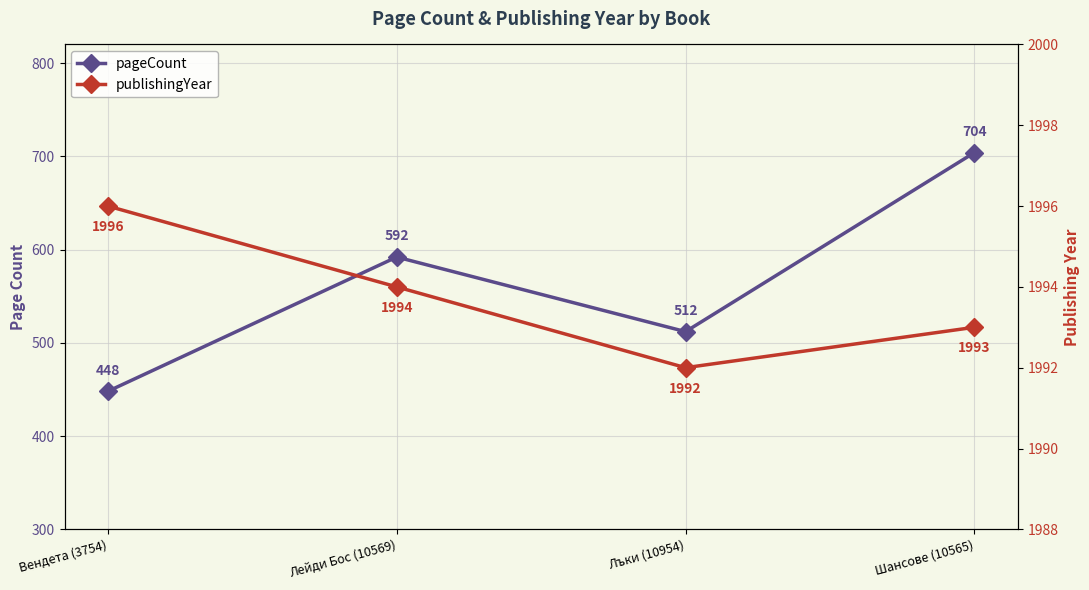

Where is the first local minimum for publishingYear?

Лъки (10954)